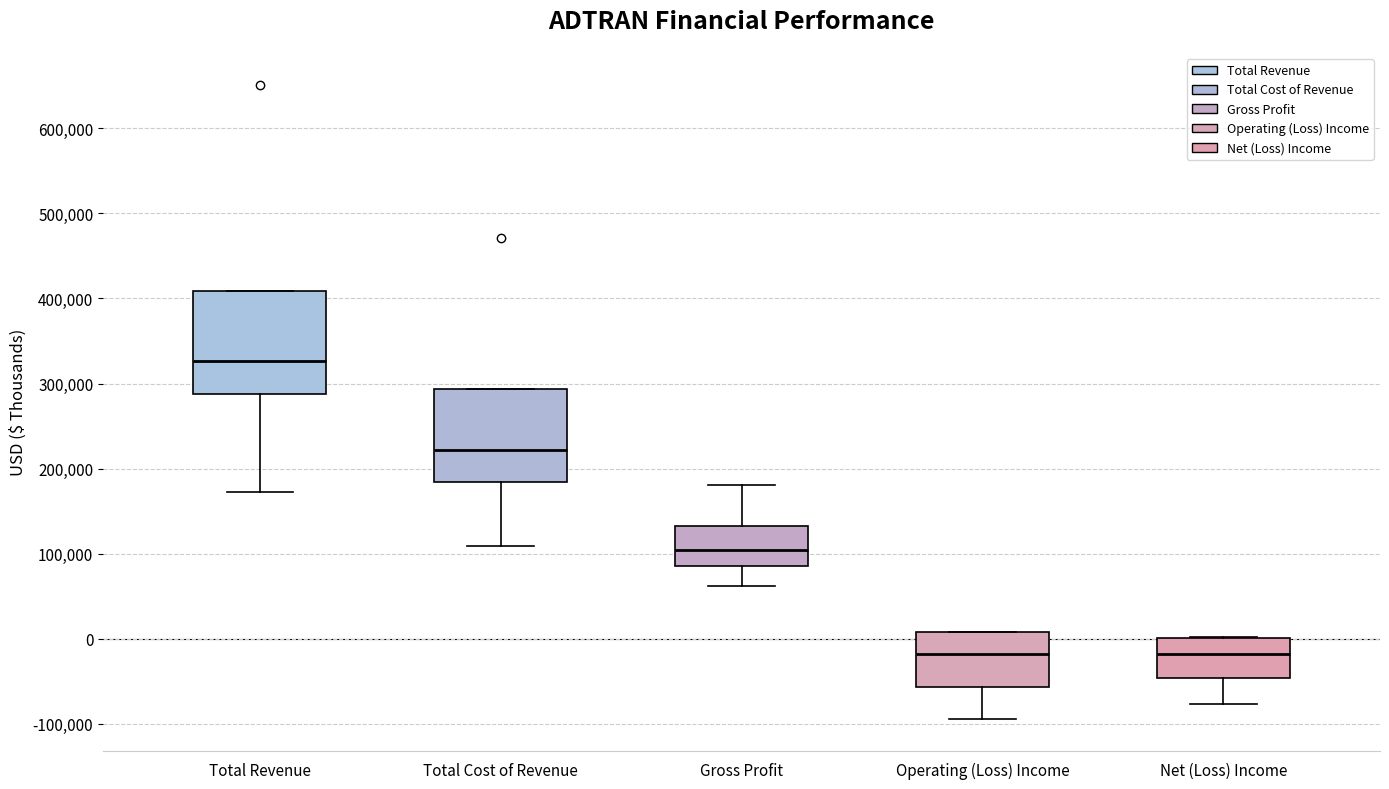

Reading left to right, transcribe this box plot: for each box, give where its median line is, the range the box spans, and where its two whiskers end, as read against the y-axis. The values are not printed on the chart, so give them approximately, as read against the axis.

Total Revenue: median 330000, box 290000 to 410000, whiskers 170000 to 410000
Total Cost of Revenue: median 220000, box 180000 to 290000, whiskers 110000 to 290000
Gross Profit: median 100000, box 90000 to 130000, whiskers 60000 to 180000
Operating (Loss) Income: median -20000, box -60000 to 10000, whiskers -90000 to 10000
Net (Loss) Income: median -20000, box -50000 to 0, whiskers -80000 to 0